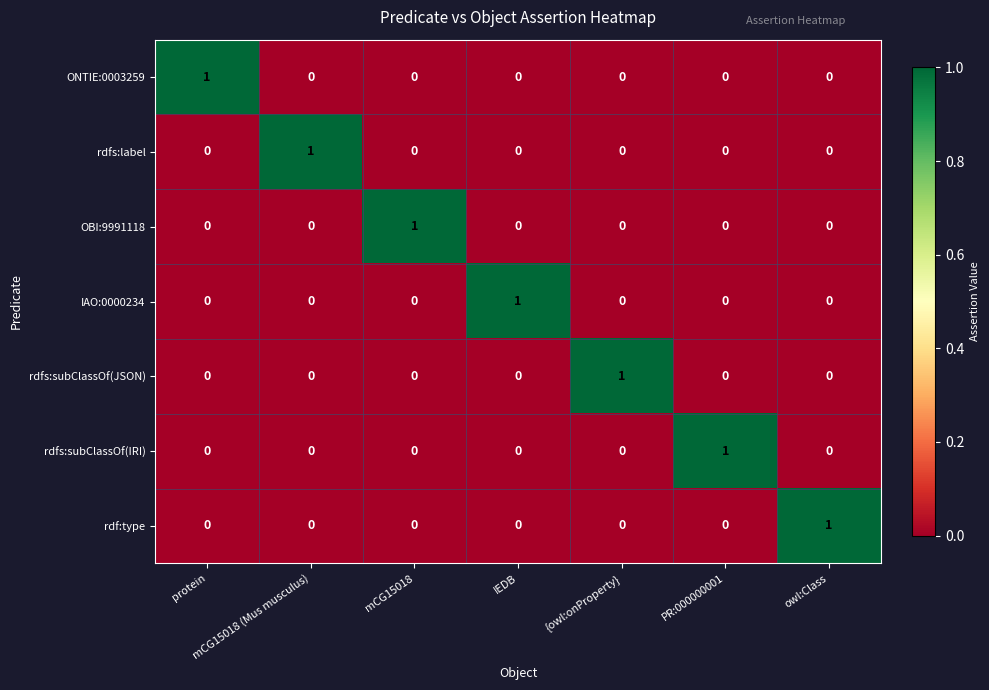

What is the total value across all series at protein?

1